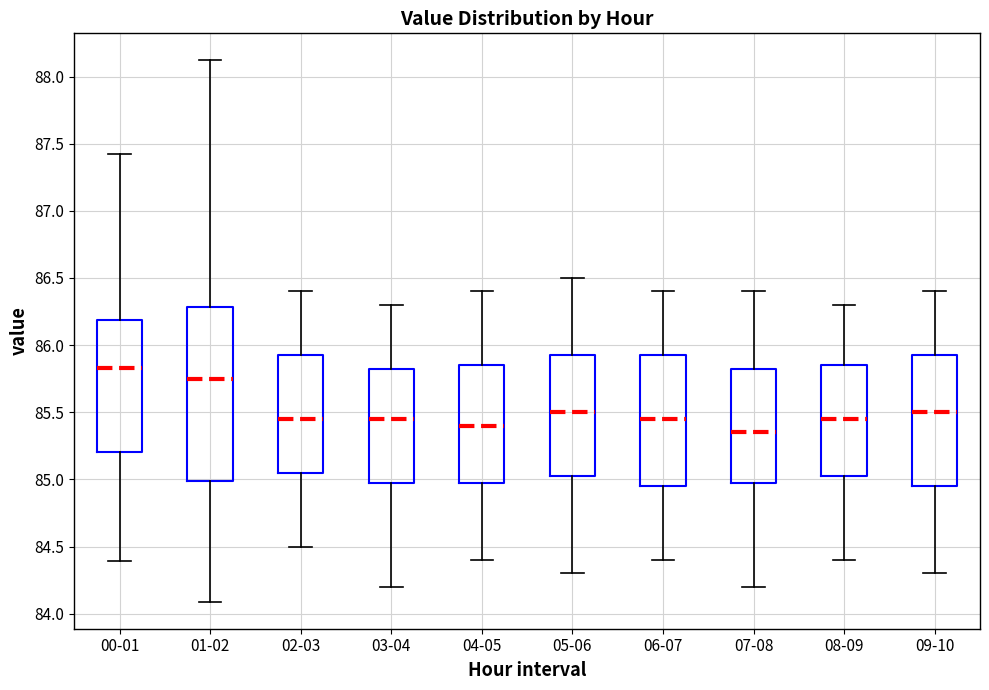

Where is the lower edge of the box for 07-08 on the y-axis? The values are not printed on the chart, so give them approximately, as read against the axis.

85.00